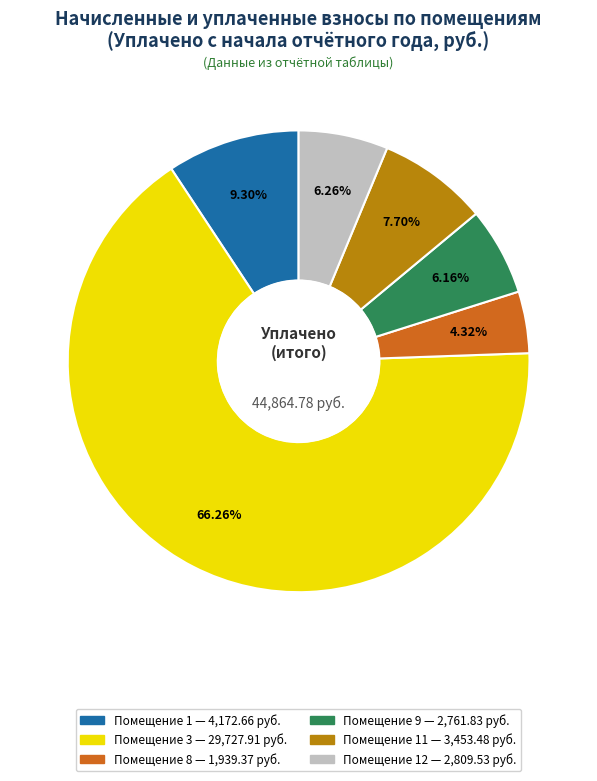

Does any single category account for the majority?

Yes